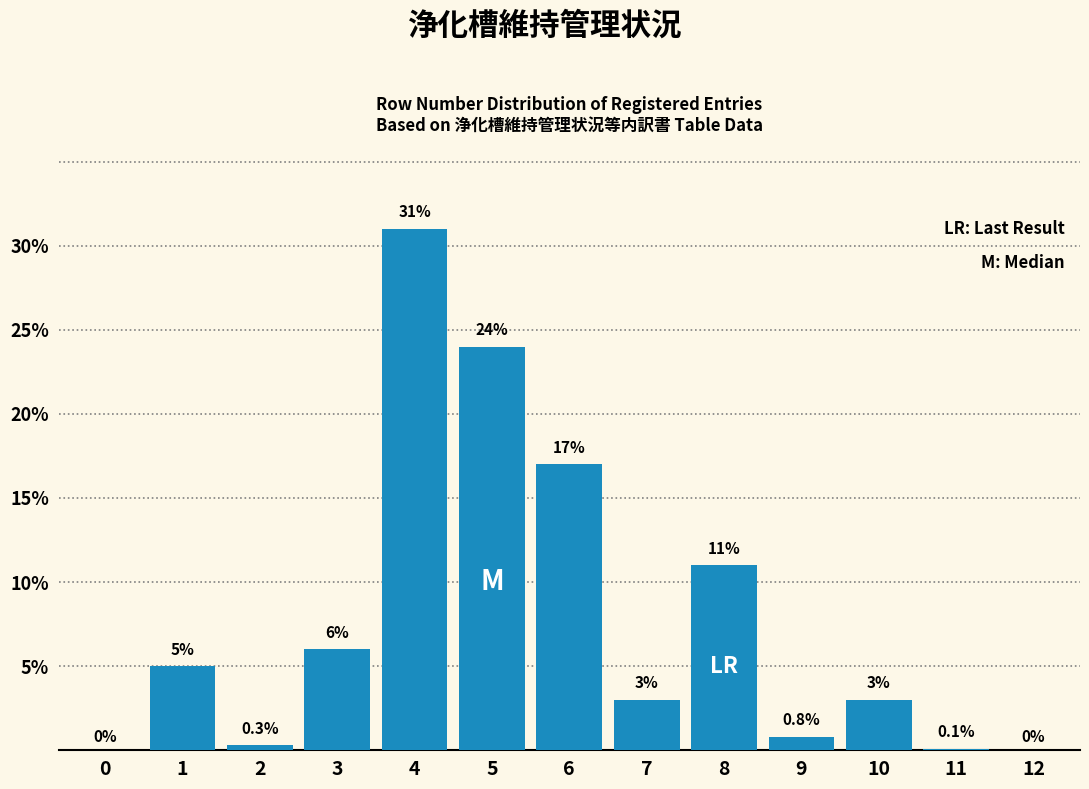

Reading right to left, list all the values displayed in this chart.

12=0.0	11=0.1	10=3.0	9=0.8	8=11.0	7=3.0	6=17.0	5=24.0	4=31.0	3=6.0	2=0.3	1=5.0	0=0.0